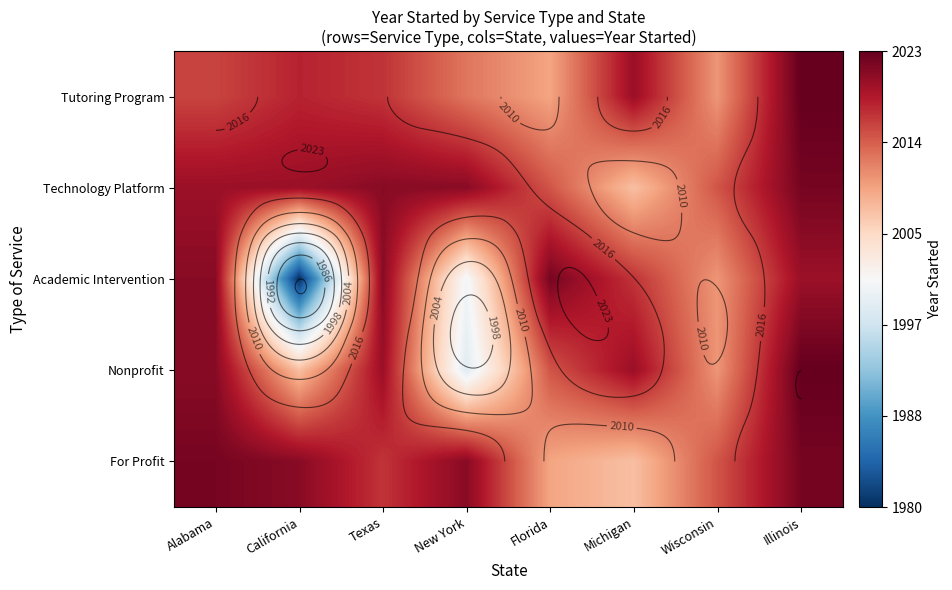

Is the value of Technology Platform at New York greater than the value of Academic Intervention at Alabama?

No